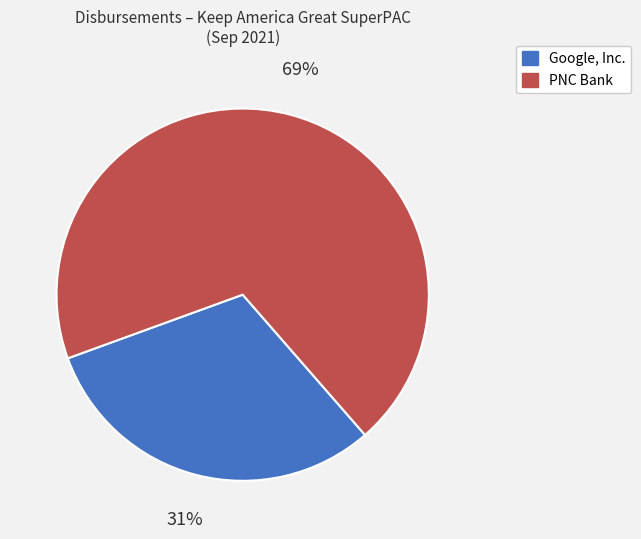

Combined, do PNC Bank and Google, Inc. account for over 50%?

Yes